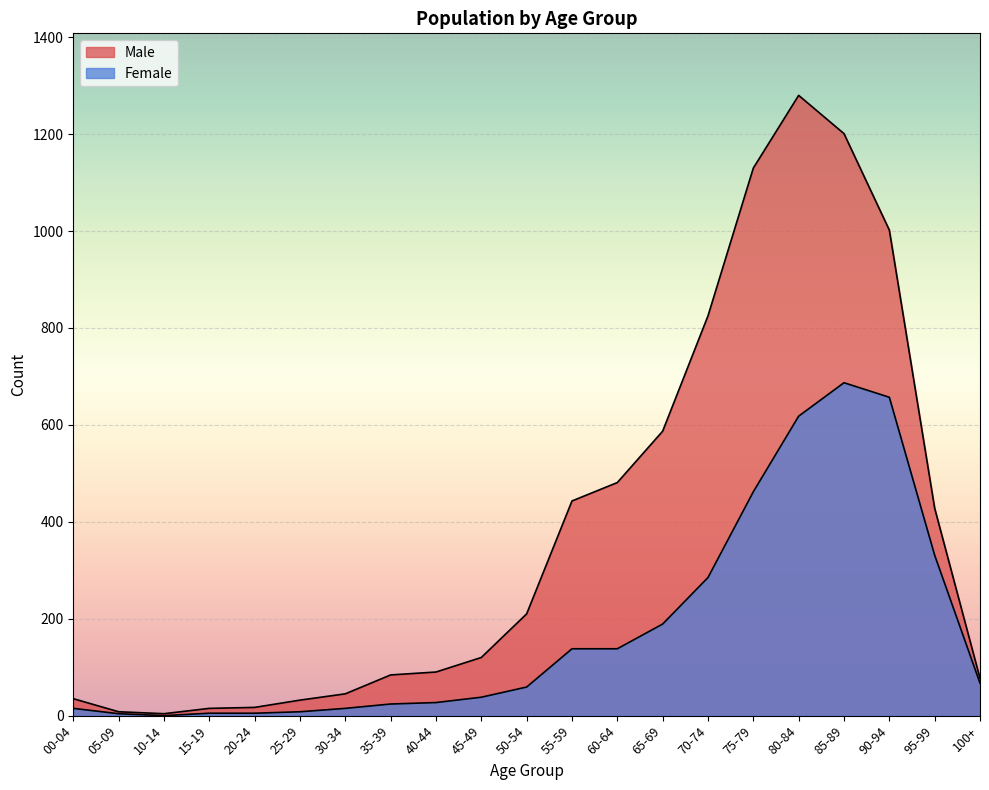

How many positive values does the Female series have?

20